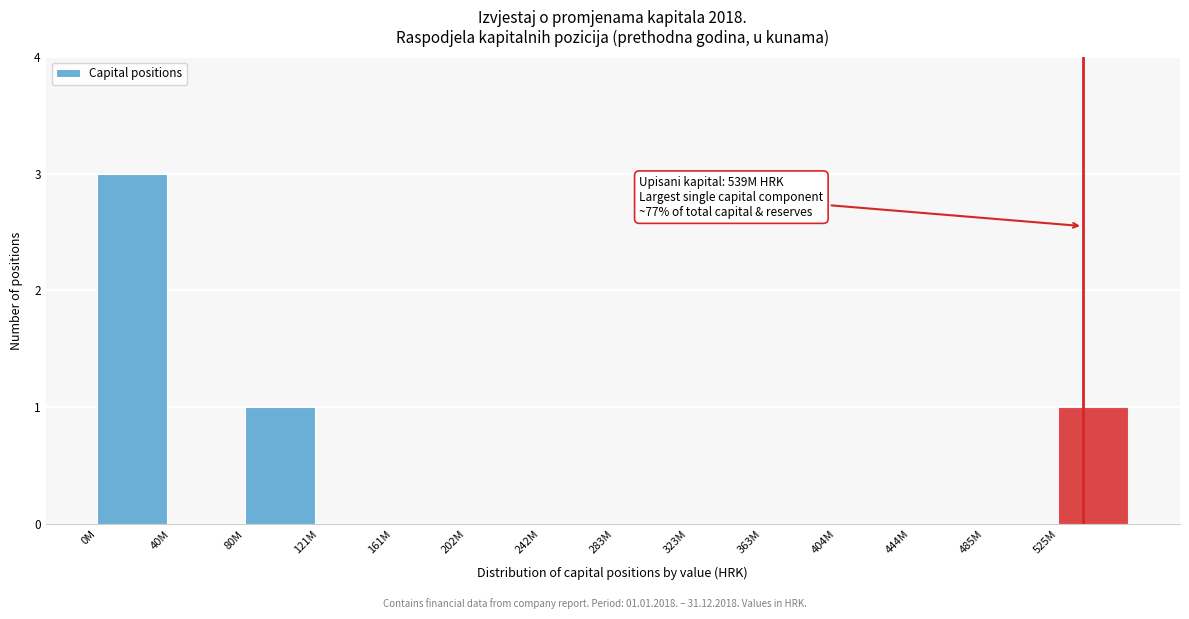

Reading right to left, extract all data points from this chart.

525M=1	485M=0	444M=0	404M=0	363M=0	323M=0	283M=0	242M=0	202M=0	161M=0	121M=0	80M=1	40M=0	0M=3